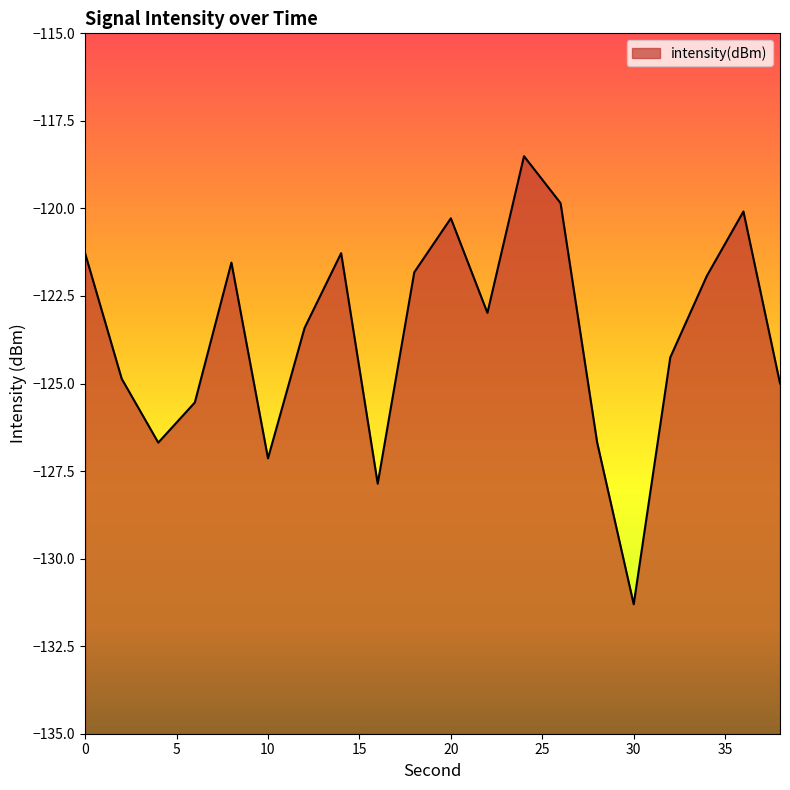

Reading right to left, list all the values displayed in this chart.

38=-125.0	36=-120.1	34=-121.9	32=-124.3	30=-131.3	28=-126.7	26=-119.8	24=-118.5	22=-123.0	20=-120.3	18=-121.8	16=-127.9	14=-121.3	12=-123.4	10=-127.1	8=-121.5	6=-125.5	4=-126.7	2=-124.9	0=-121.3